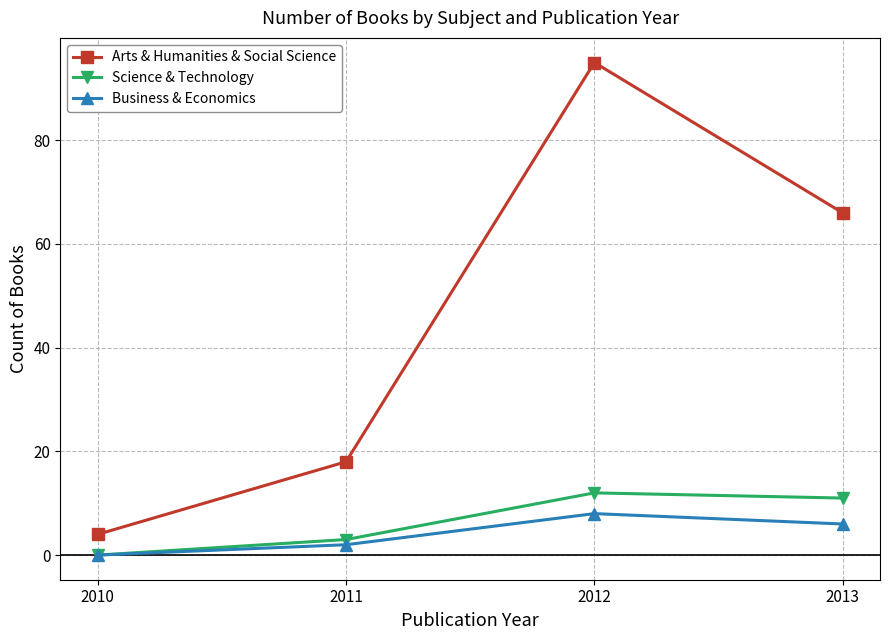

True or false: Business & Economics has a value of 10 at 2013.

False